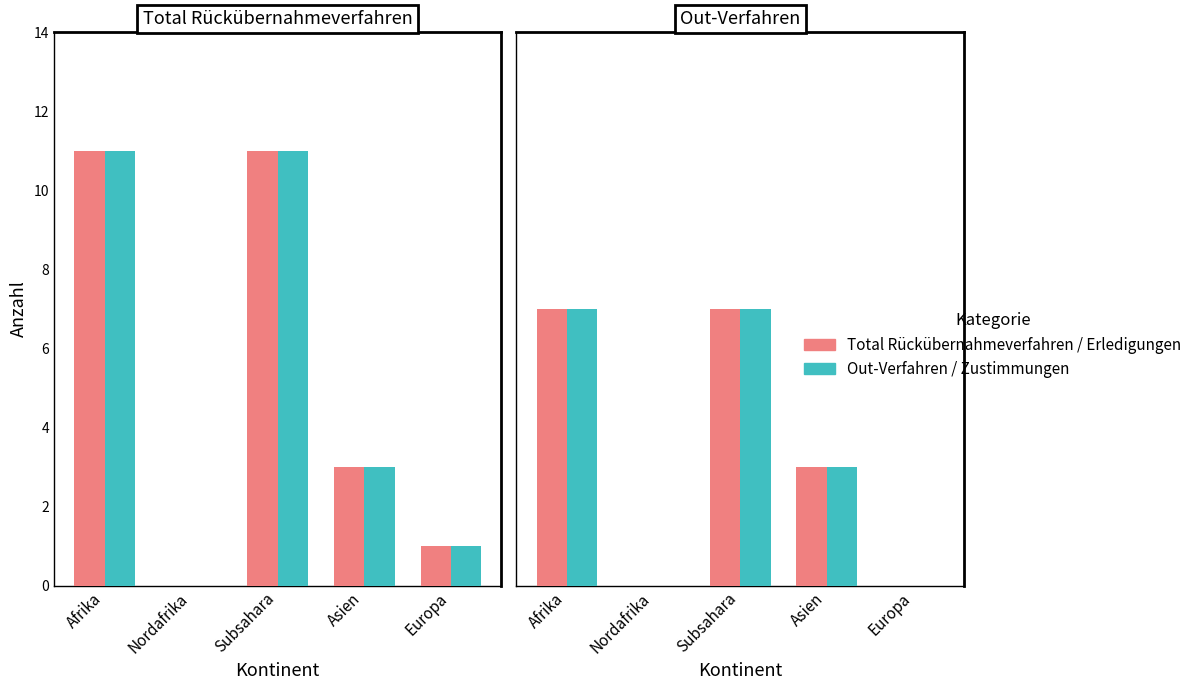

Reading left to right, list all the values displayed in this chart.

Total Rückübernahmeverfahren: 11	0	11	3	1
Out-Verfahren: 11	0	11	3	1
Total Erledigungen: 7	0	7	3	0
Zustimmungen: 7	0	7	3	0